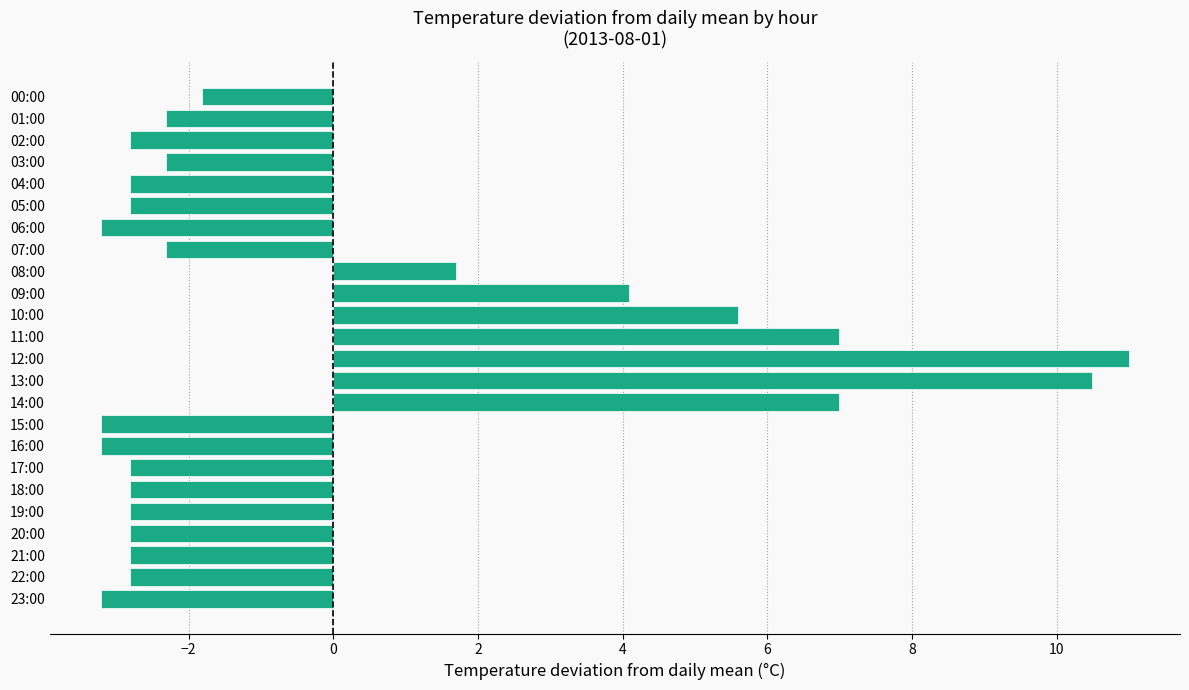

How many bars are there in total?

24